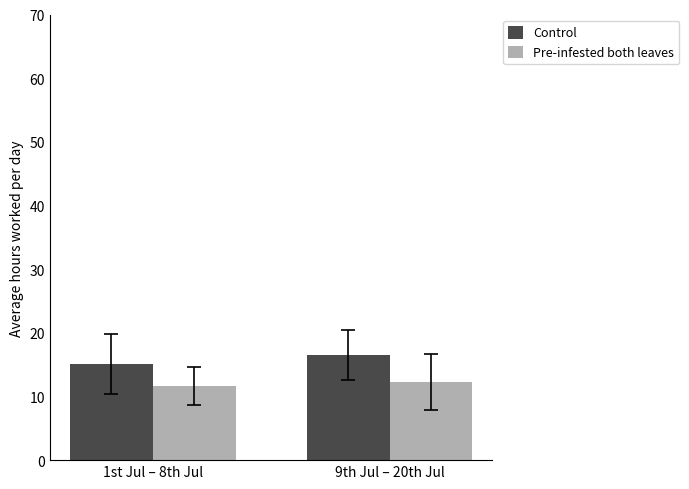

What is the label of the 2nd bar from the left?

9th Jul – 20th Jul